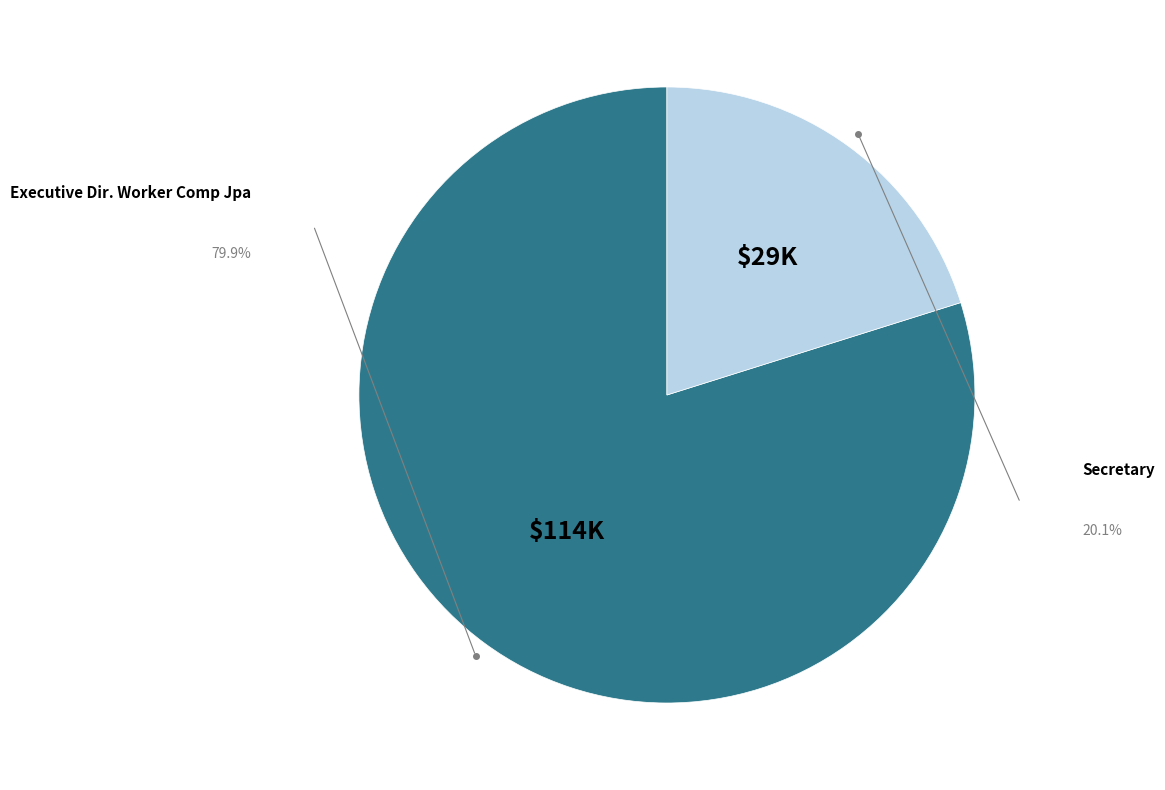

Is there a majority slice in this chart?

Yes